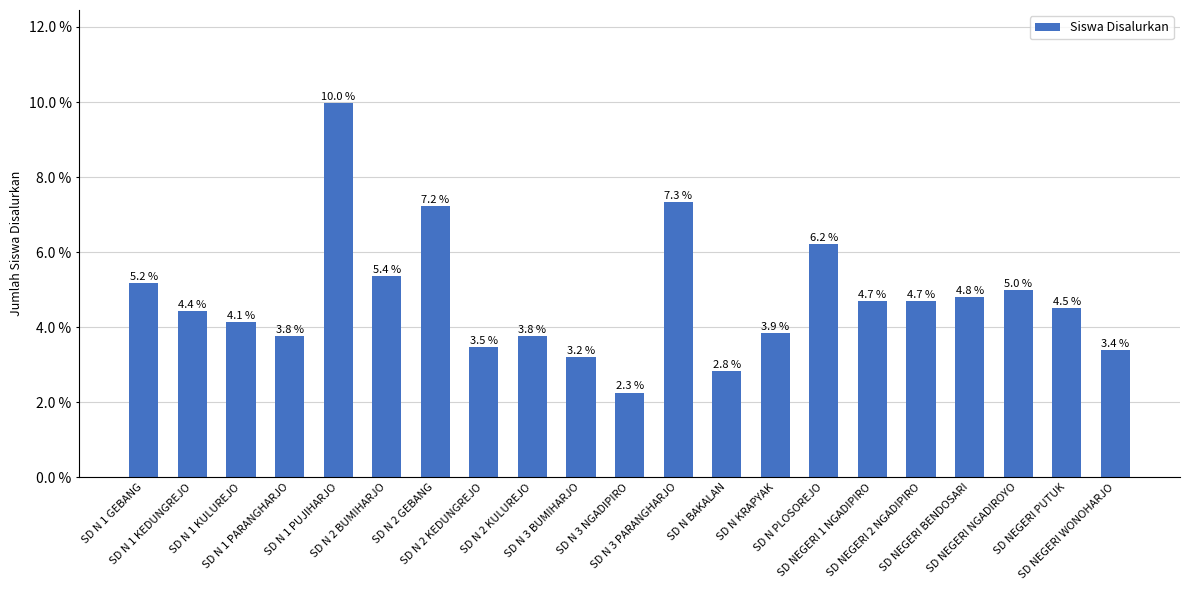

Does the chart contain any negative values?

No